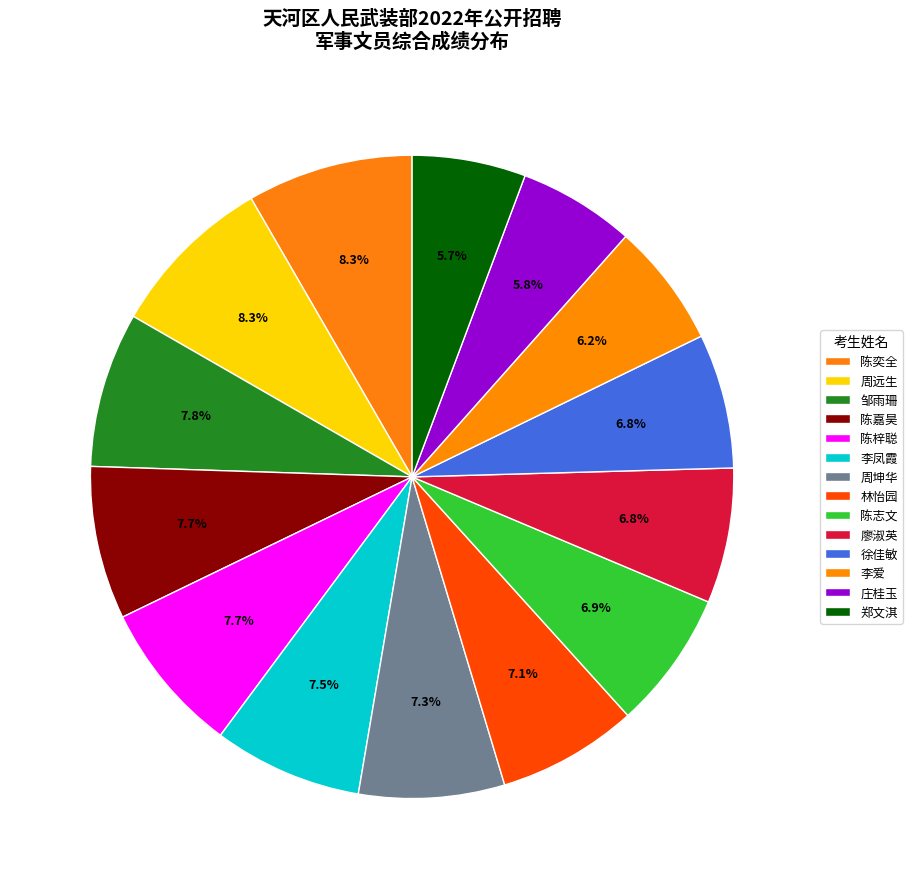

Rank the categories by value from highest to lowest.

陈奕全, 周远生, 邹雨珊, 陈嘉昊, 陈梓聪, 李凤霞, 周坤华, 林怡园, 陈志文, 廖淑英, 徐佳敏, 李爱, 庄桂玉, 郑文淇